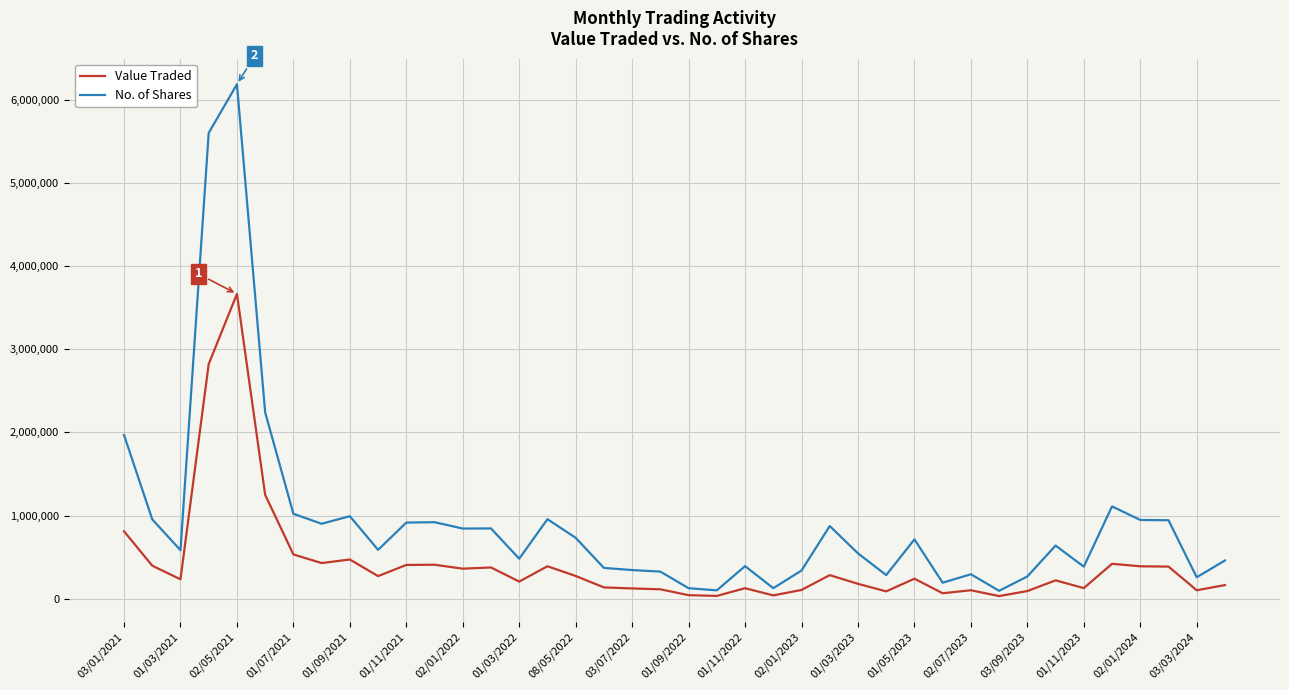

How many series are shown in this chart?

2